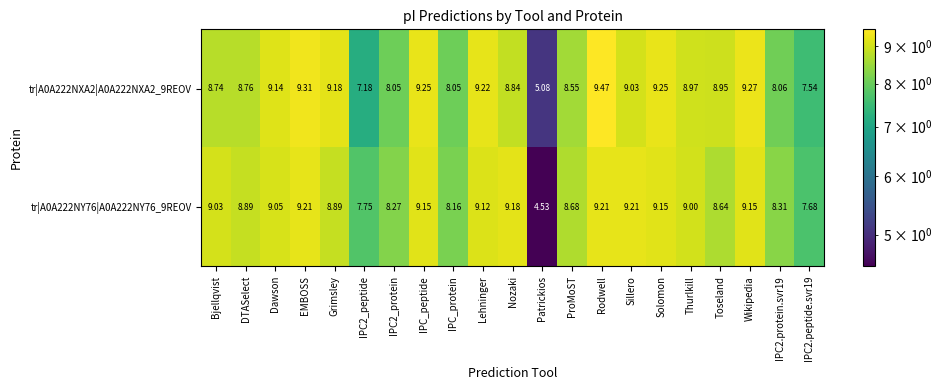

Which series changed the most between Bjellqvist and EMBOSS?

tr|A0A222NXA2|A0A222NXA2_9REOV